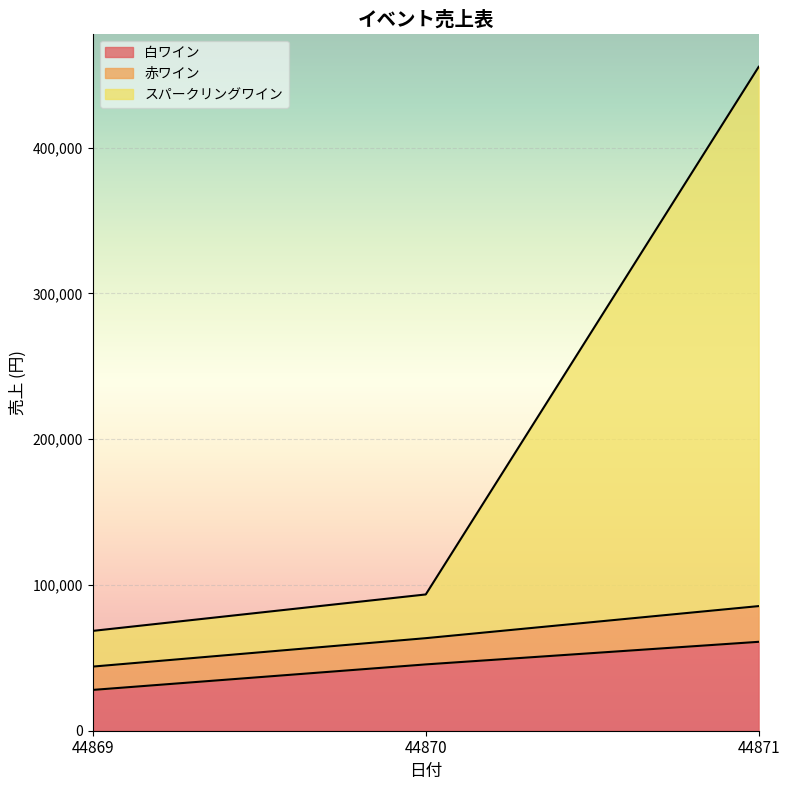

At which label is 白ワイン closest to 44500?

44870